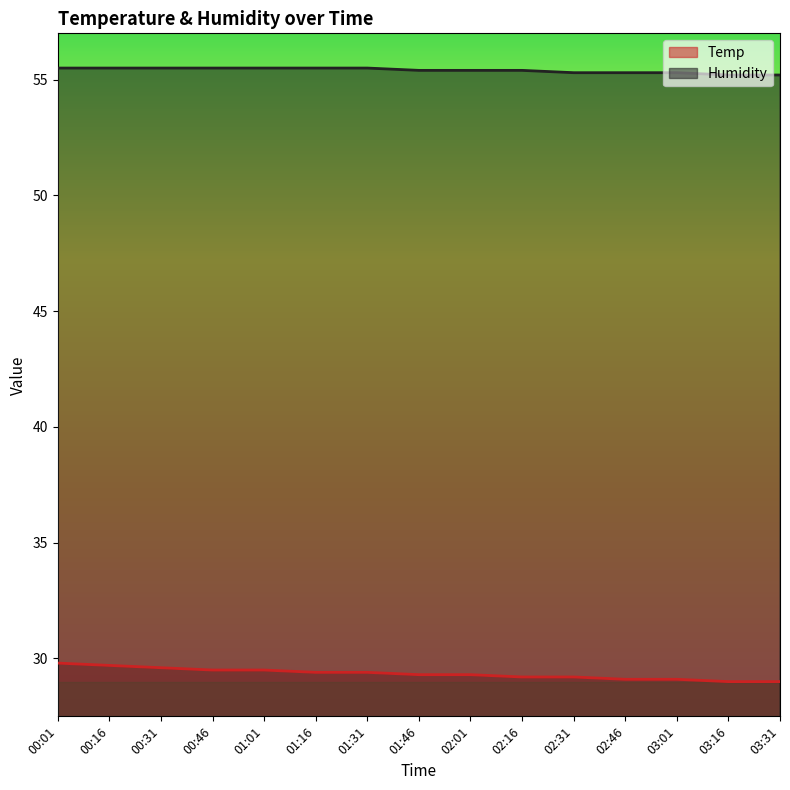

Which label corresponds to the largest value in the chart?

00:01